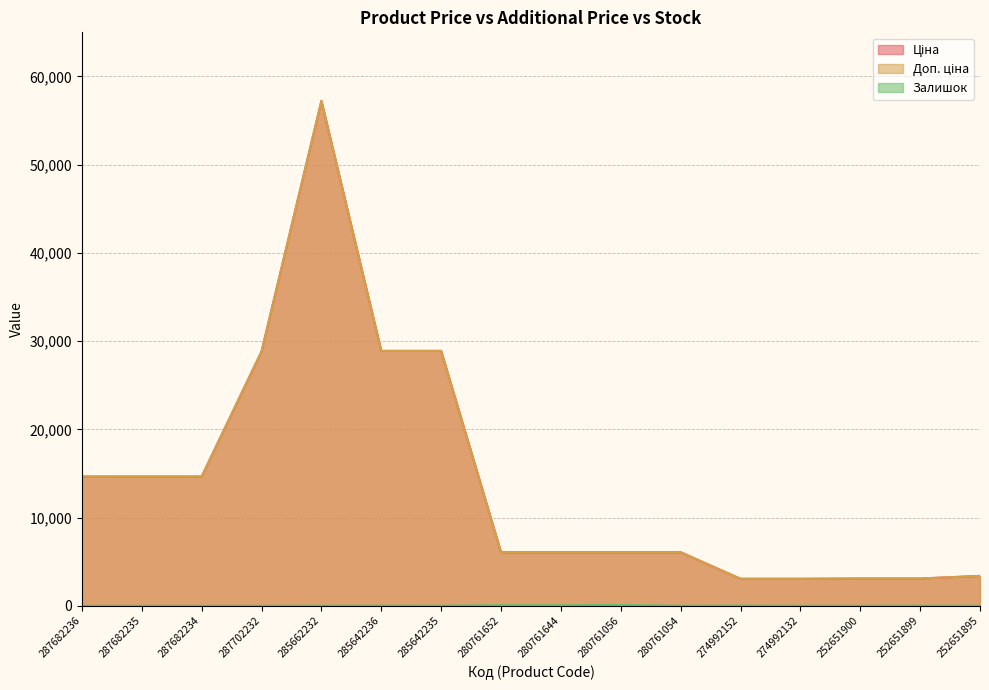

Which category has the lowest value in the Залишок series?

287682236